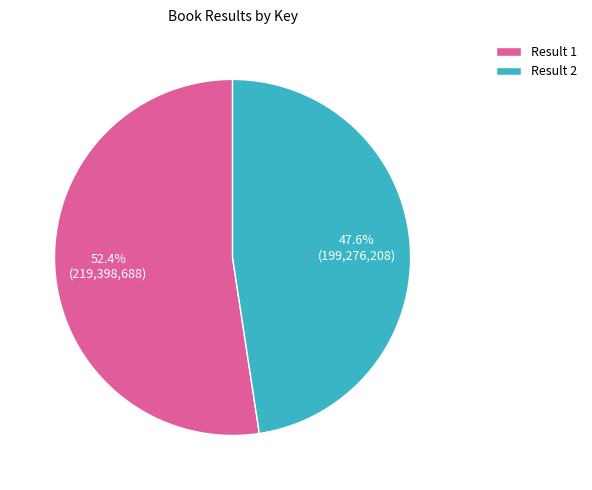

Count the number of slices in the pie.

2